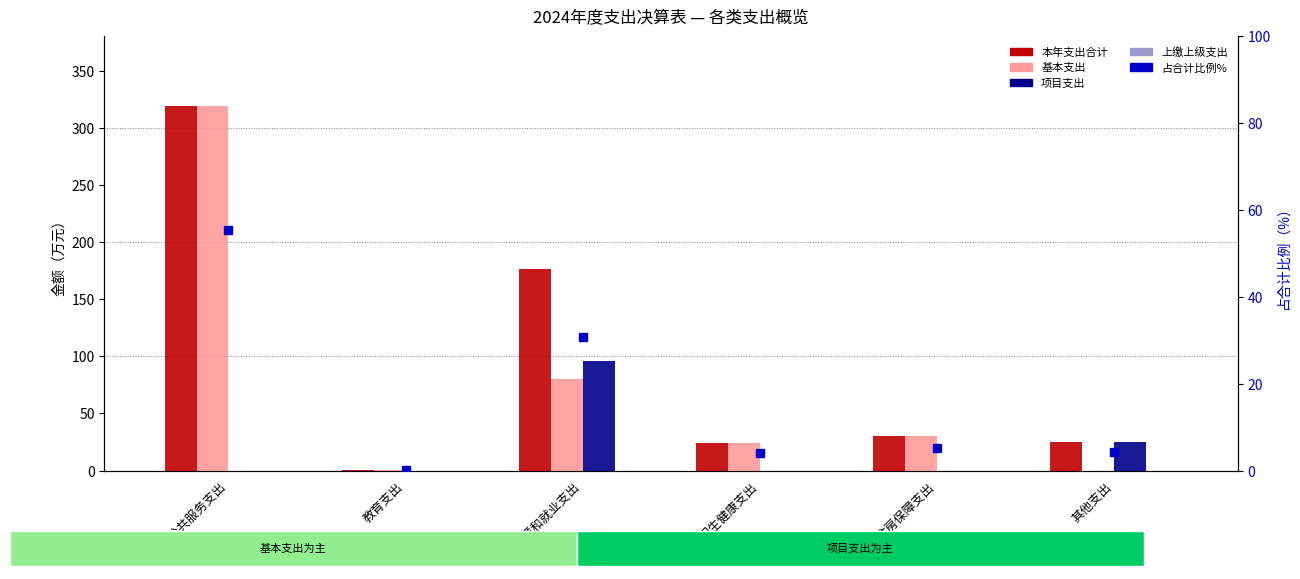

What is the sum of all 占合计比例% values?

100.0